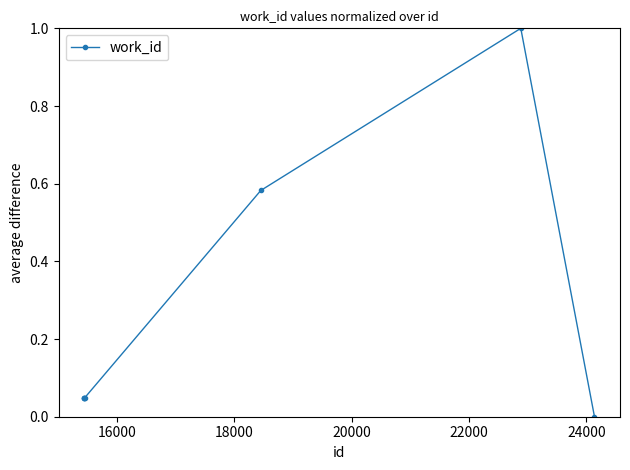

True or false: there are more than 2 points higher than both neighbors.

False